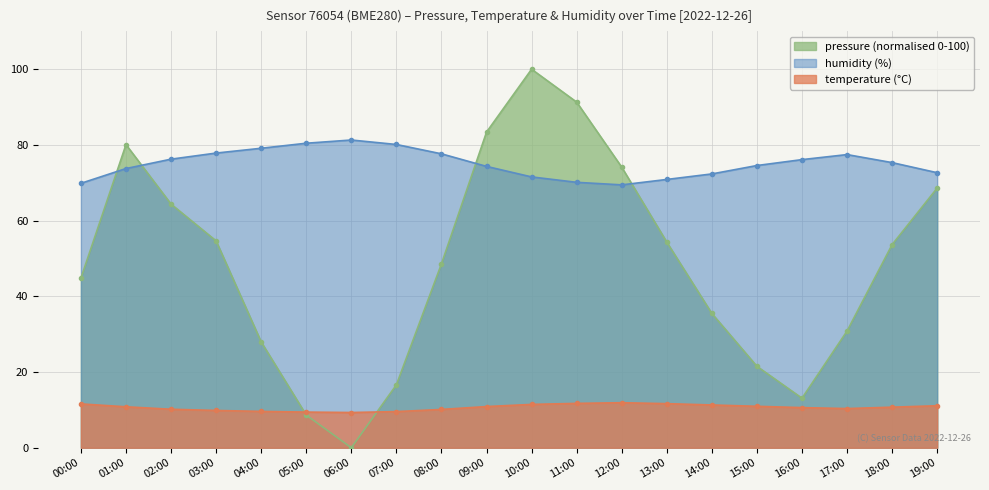

Which category has the highest value across all series?

10:00